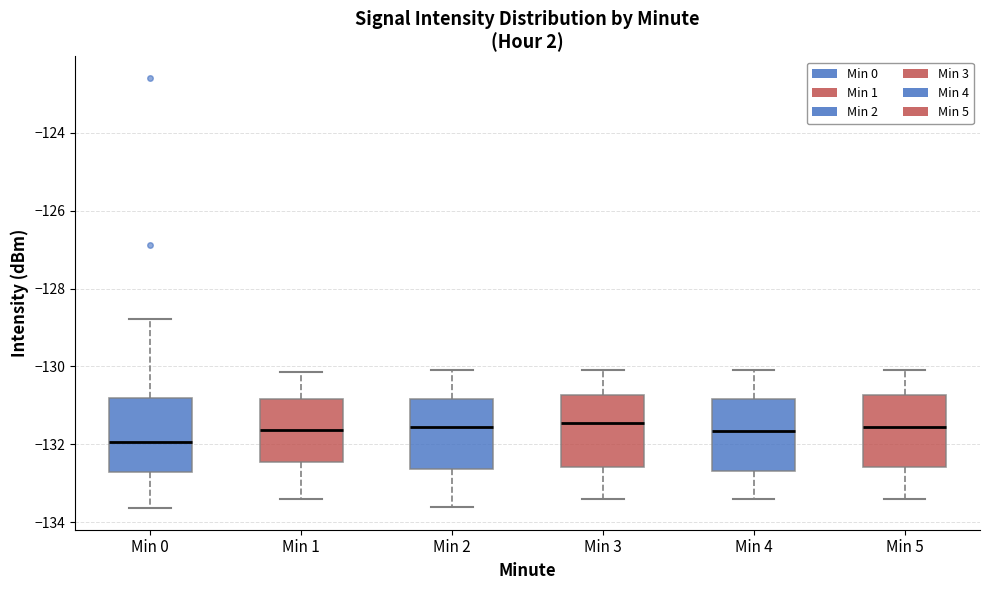

Reading left to right, transcribe this box plot: for each box, give where its median line is, the range the box spans, and where its two whiskers end, as read against the y-axis. The values are not printed on the chart, so give them approximately, as read against the axis.

Min 0: median -132.0, box -132.8 to -130.8, whiskers -133.6 to -128.8
Min 1: median -131.6, box -132.4 to -130.8, whiskers -133.4 to -130.2
Min 2: median -131.6, box -132.6 to -130.8, whiskers -133.6 to -130.0
Min 3: median -131.4, box -132.6 to -130.8, whiskers -133.4 to -130.0
Min 4: median -131.6, box -132.6 to -130.8, whiskers -133.4 to -130.0
Min 5: median -131.6, box -132.6 to -130.8, whiskers -133.4 to -130.0